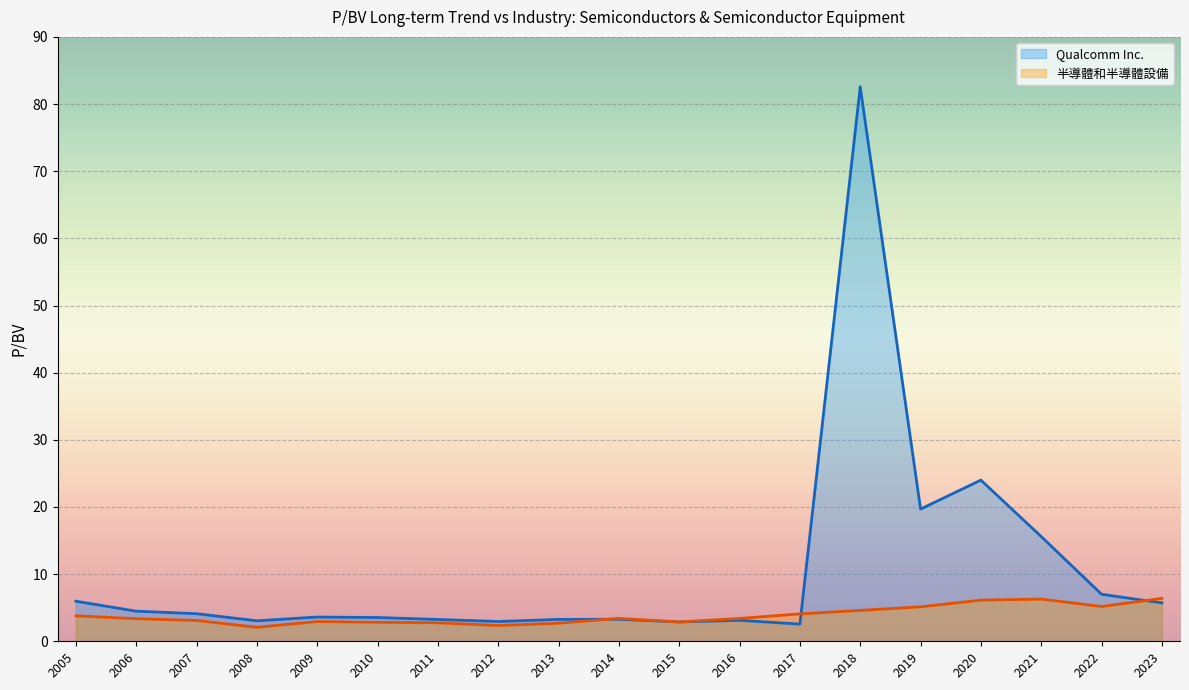

Rank the series by their maximum value, from lowest to highest.

半導體和半導體設備, Qualcomm Inc.